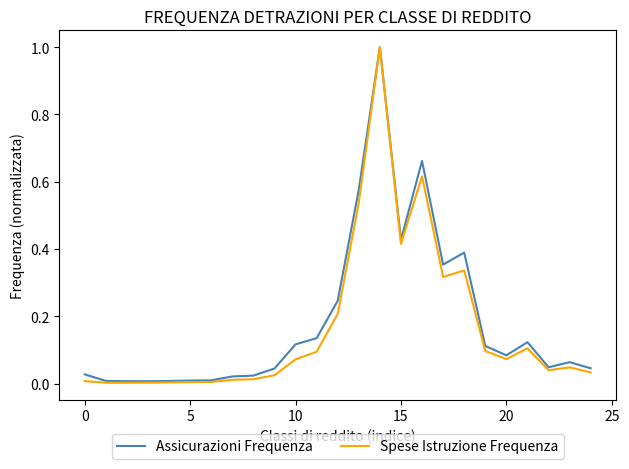

What are all the series names shown in the legend?

Assicurazioni Frequenza, Spese Istruzione Frequenza